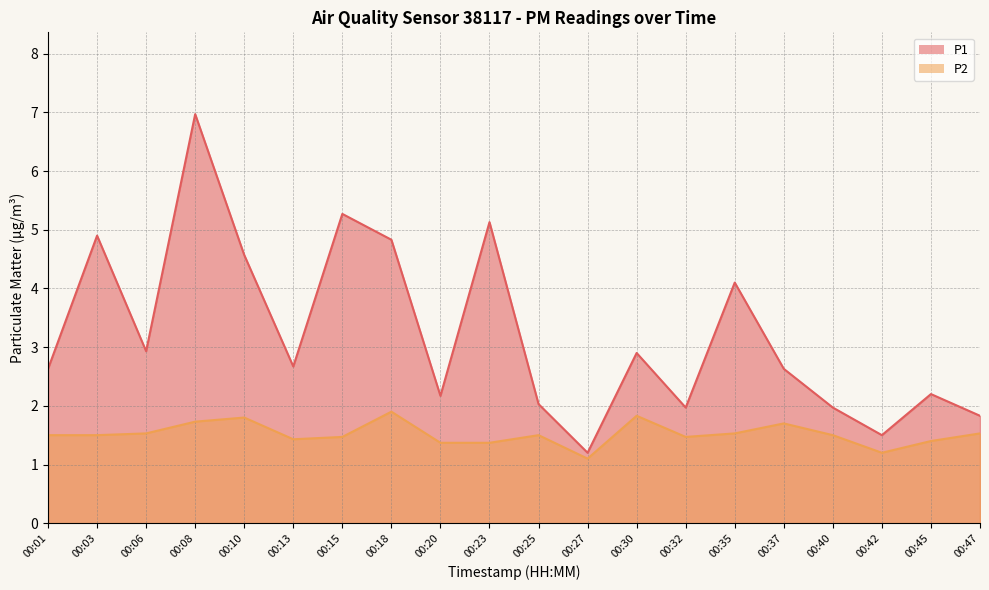

Where does the P1 series first go above 2?

00:01